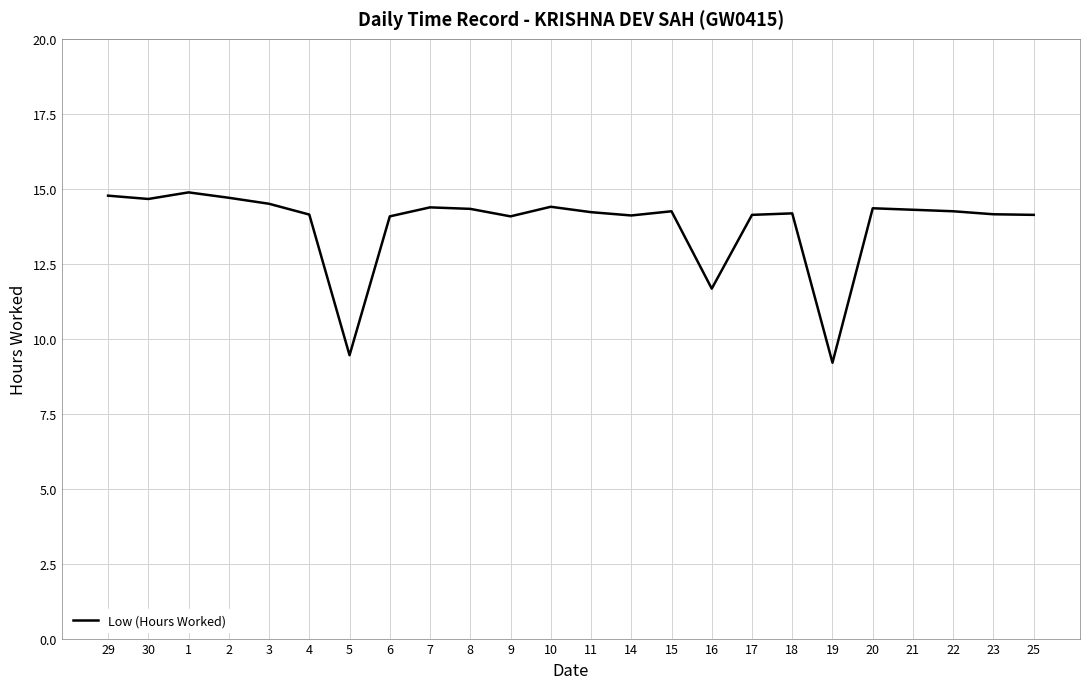

What is the change in value from 3 to 9?

-0.4